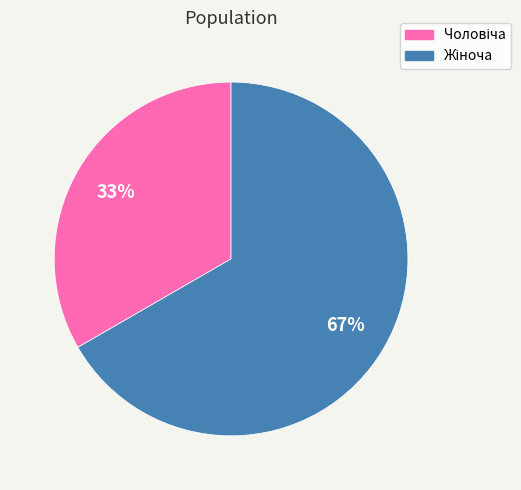

Is there a majority slice in this chart?

Yes